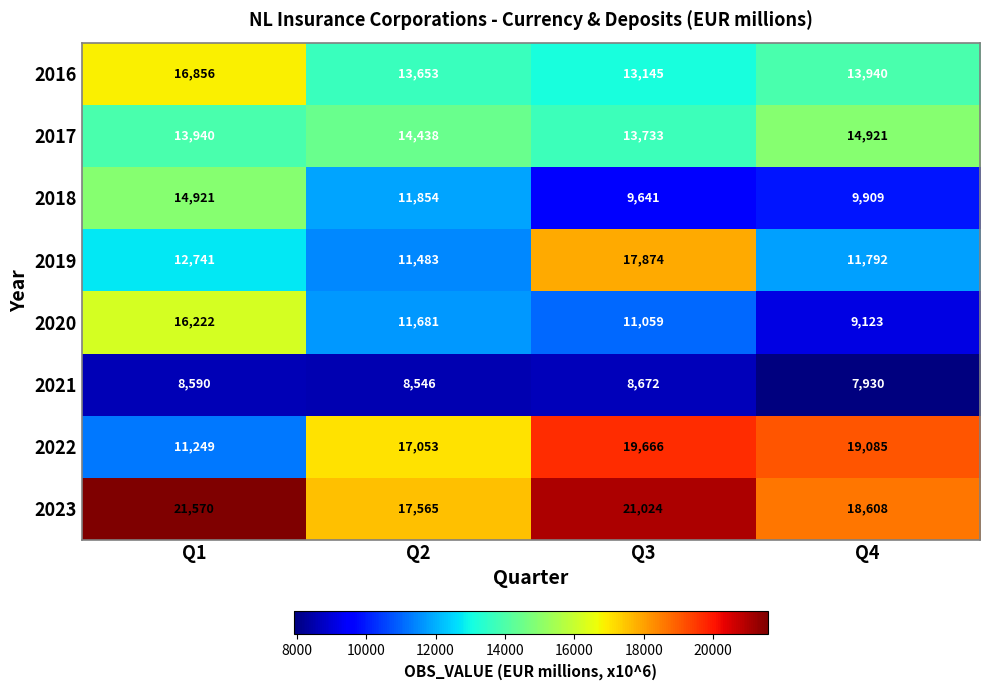

Which series has the largest range (max minus min)?

2022